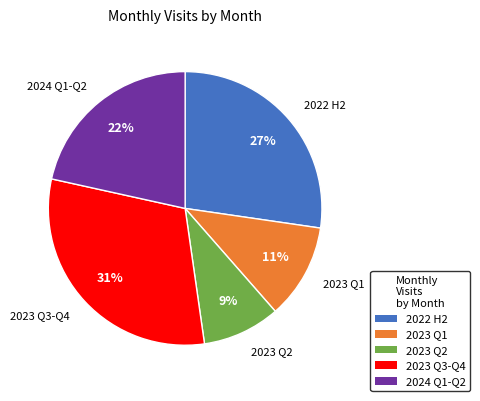

Is the sum of 2023 Q2 and 2022 H2 greater than half?

No